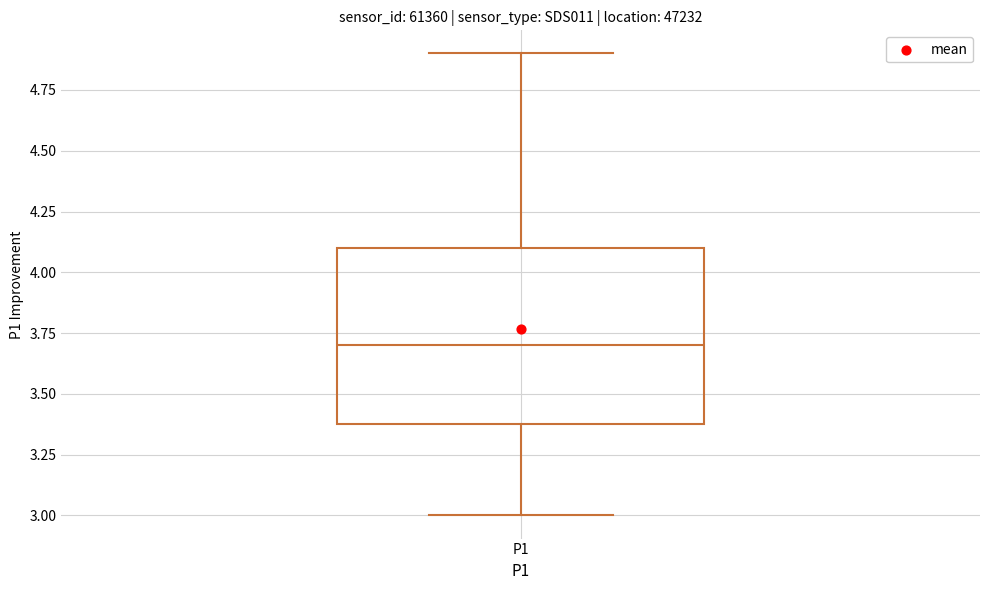

Transcribe this box plot: give where the median line is, the range the box spans, and where the two whiskers end, as read against the y-axis. The values are not printed on the chart, so give them approximately, as read against the axis.

median 3.7, box 3.4 to 4.1, whiskers 3.0 to 4.9